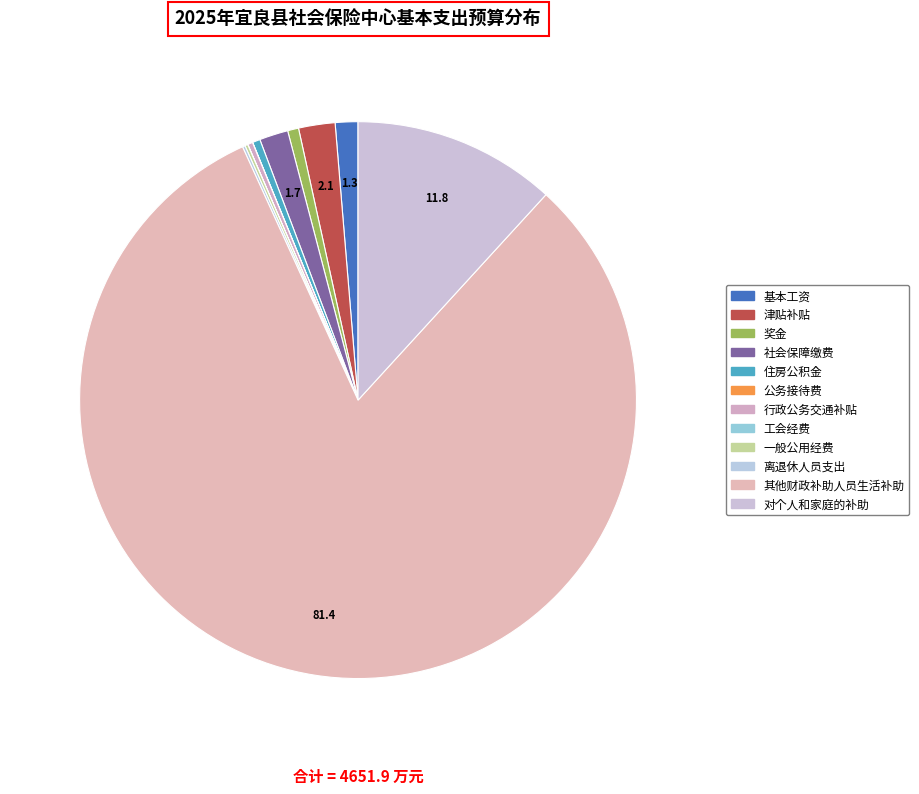

The 住房公积金 slice represents 0% of the pie. True or false?

True